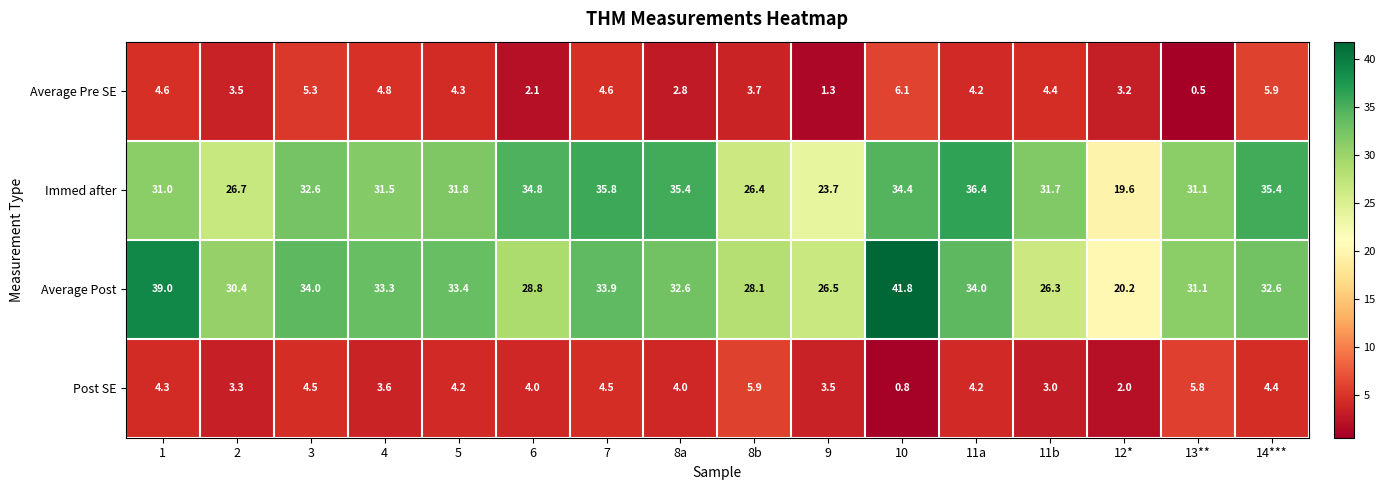

What is the sum of all Post SE values?

62.0